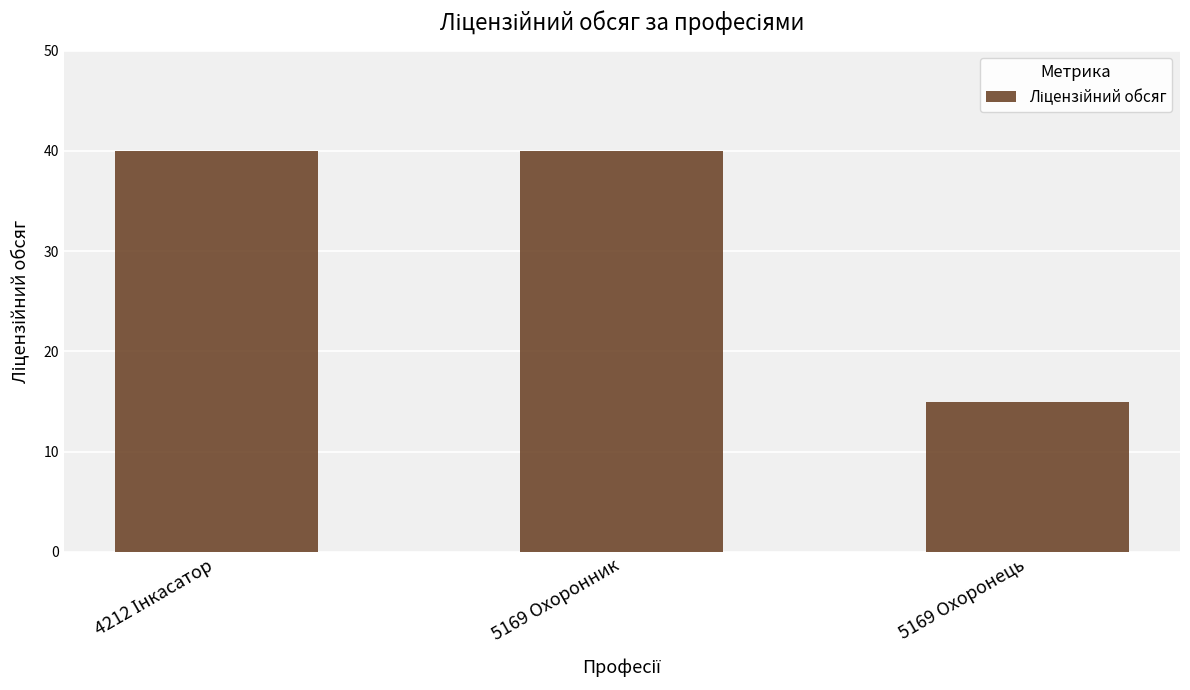

Reading left to right, extract all data points from this chart.

40	40	15